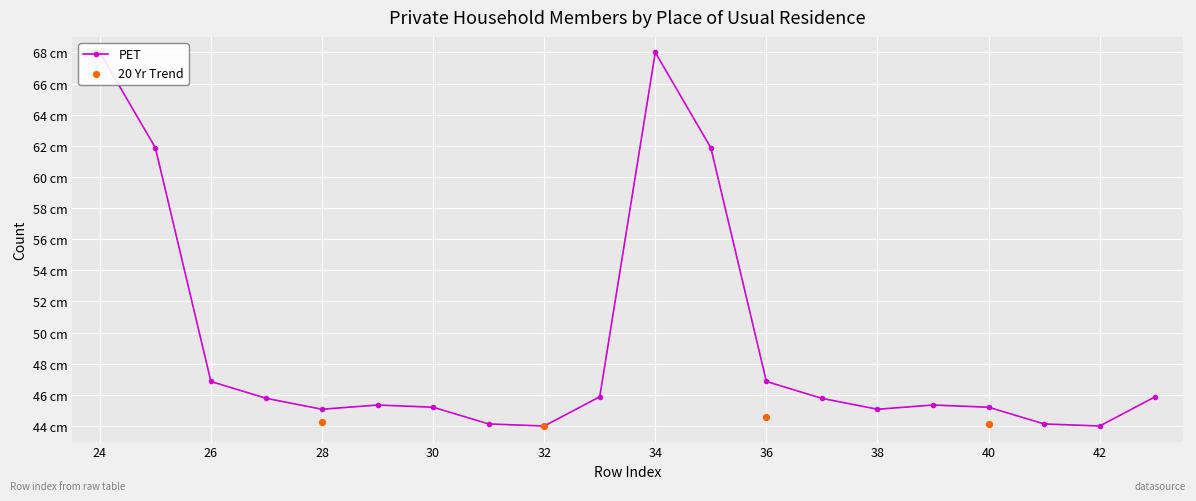

Which has a higher value, 24 or 40?

24